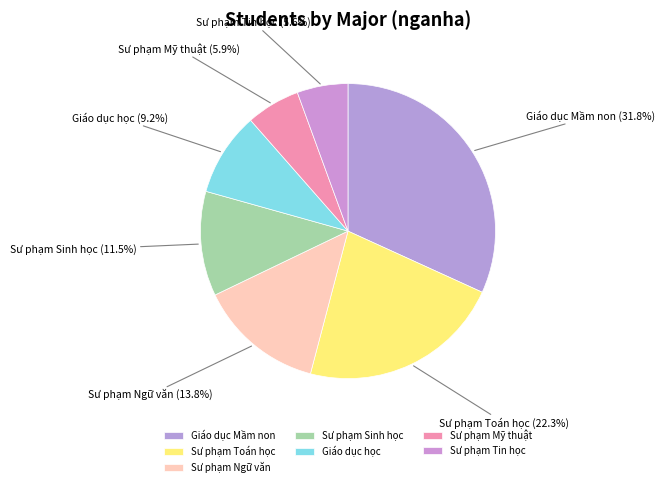

Is it true that Sư phạm Ngữ văn is 14% of the pie?

True